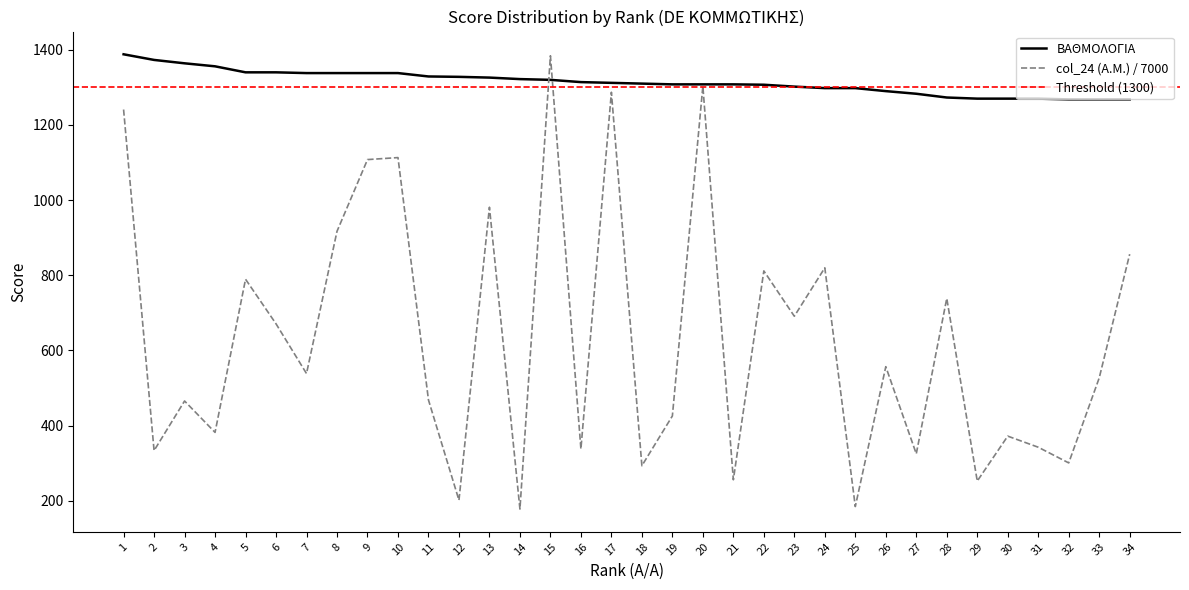

Rank the categories by ΒΑΘΜΟΛΟΓΙΑ value from lowest to highest.

32, 33, 34, 29, 30, 31, 28, 27, 26, 24, 25, 23, 22, 19, 20, 21, 18, 17, 16, 15, 14, 13, 12, 11, 7, 8, 9, 10, 5, 6, 4, 3, 2, 1